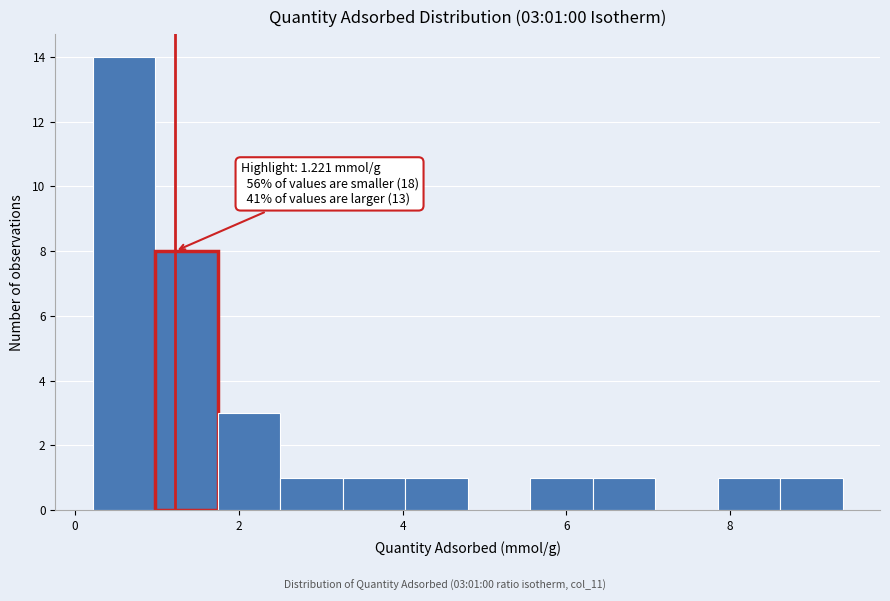

Around what value on the x-axis is the tallest bar? Give the approximate position of its centre, as read against the axis.

0.6